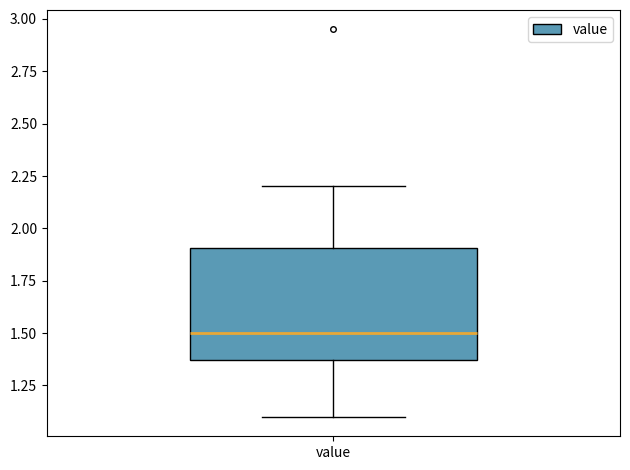

Transcribe this box plot: give where the median line is, the range the box spans, and where the two whiskers end, as read against the y-axis. The values are not printed on the chart, so give them approximately, as read against the axis.

median 1.50, box 1.35 to 1.90, whiskers 1.10 to 2.20